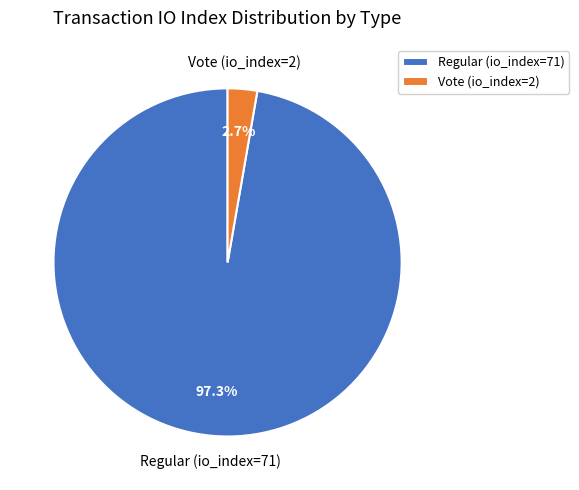

To the nearest percent, what portion does Regular (io_index=71) represent?

97%